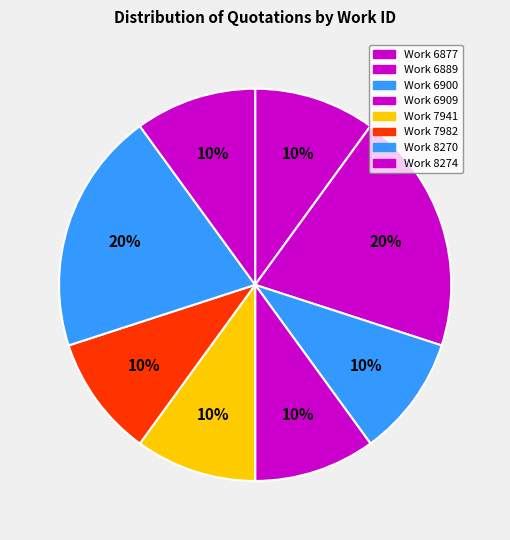

Count the number of slices in the pie.

8